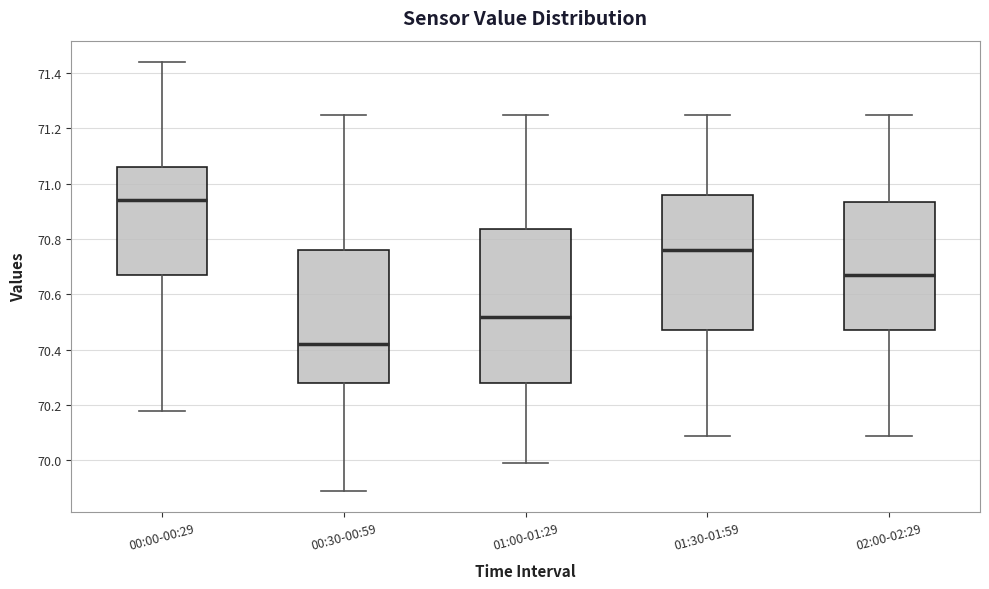

Comparing the boxes themselves (not the whiskers), which one is the tallest?

01:00-01:29